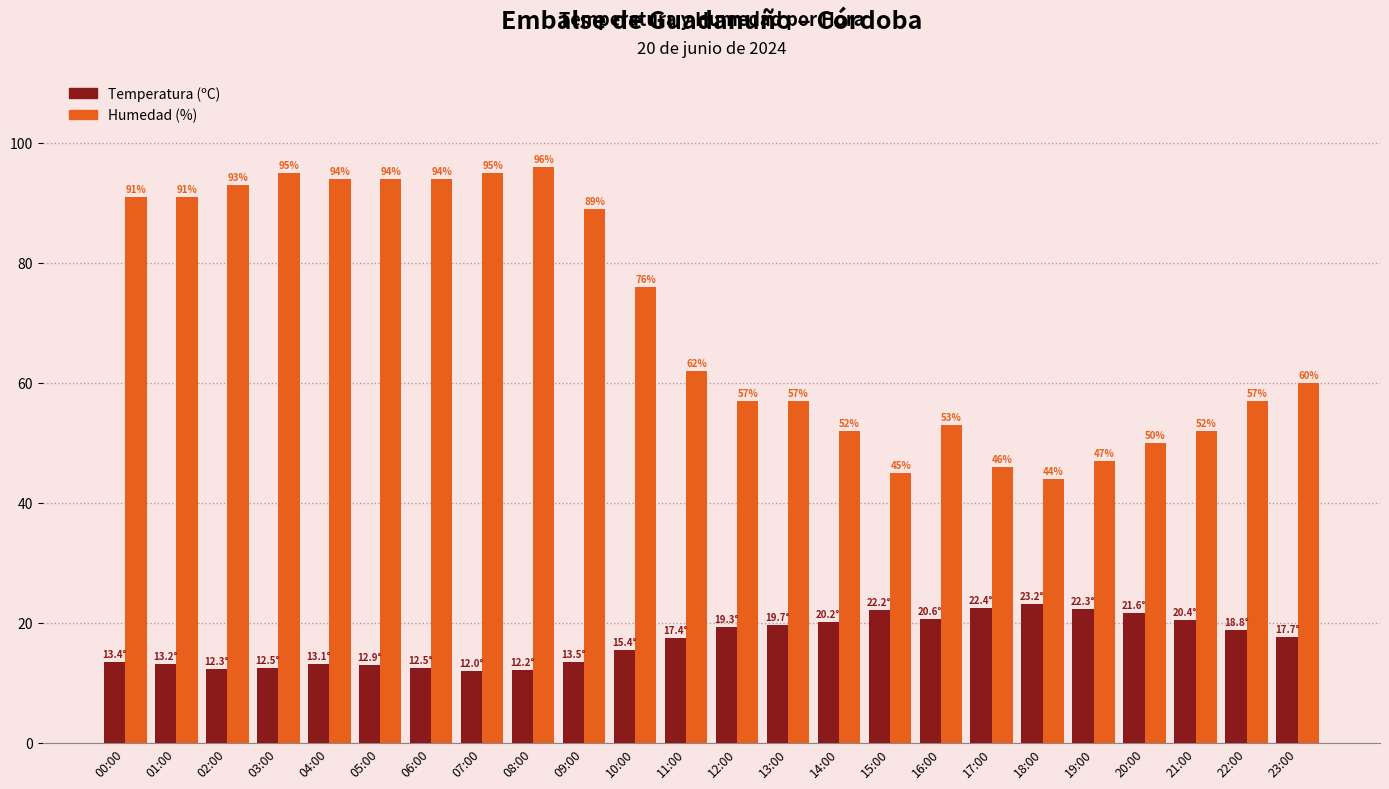

What are all the series names shown in the legend?

Temperatura (ºC), Humedad (%)